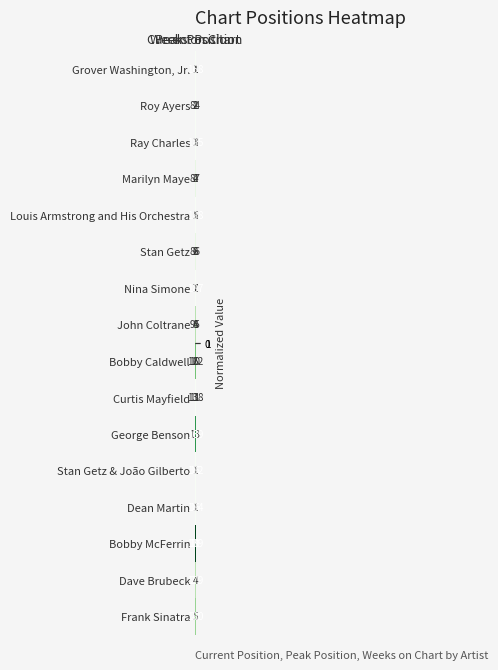

What is the average value of the Stan Getz & João Gilberto series?

66